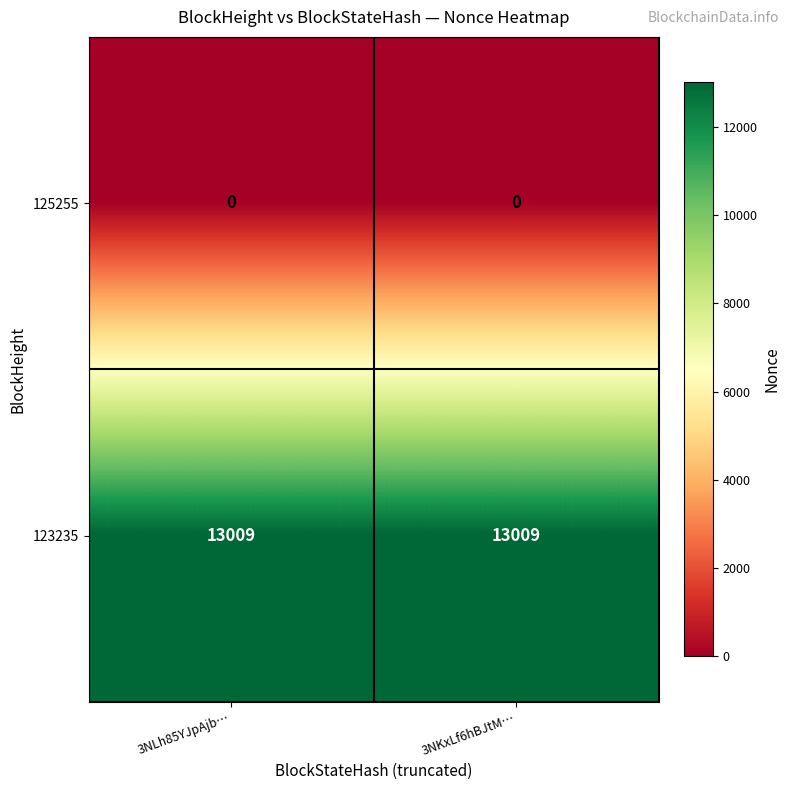

Which series has the largest total across all categories?

123235